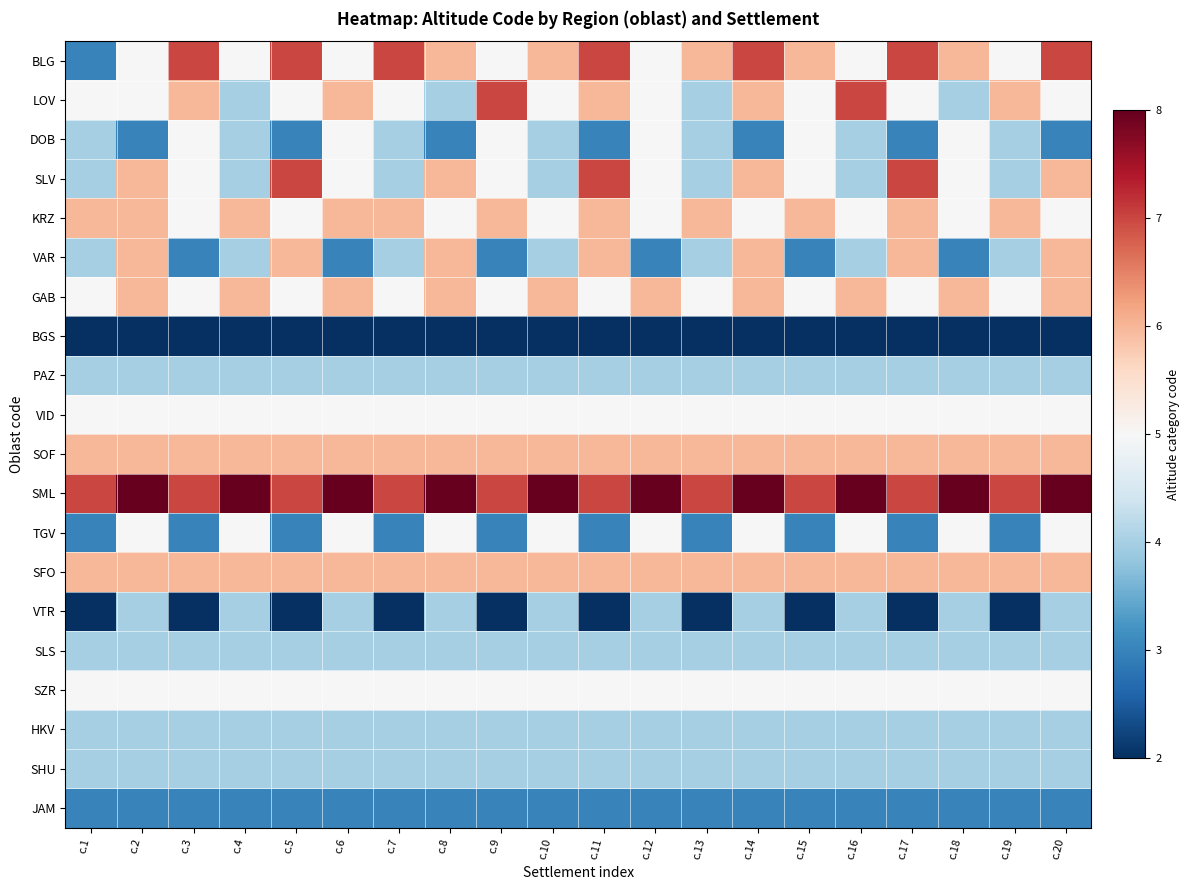

Which series has the widest spread of values?

BLG